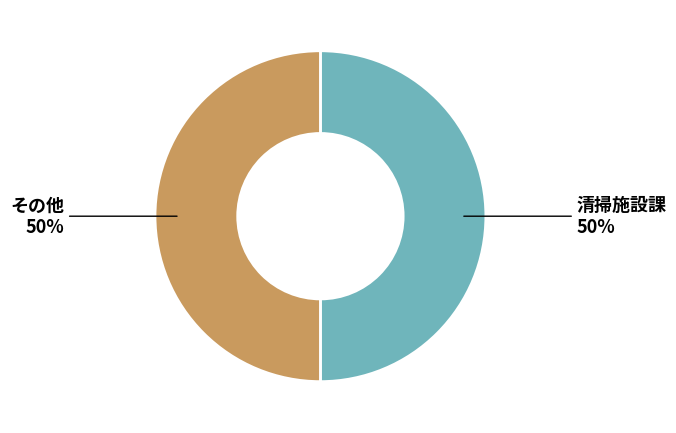

To the nearest percent, what is the average slice percentage?

50%